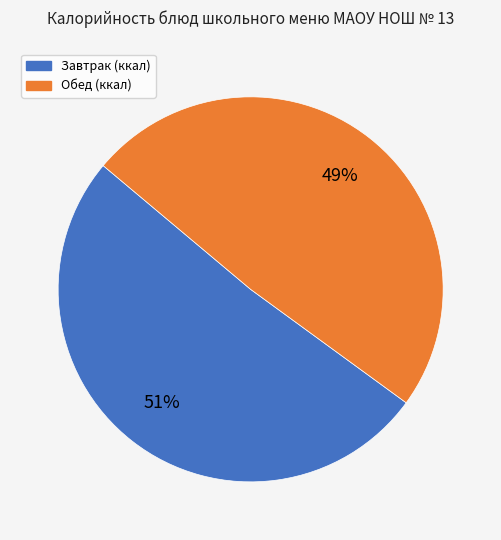

To the nearest percent, what is the difference between the largest and smallest slice percentages?

2%